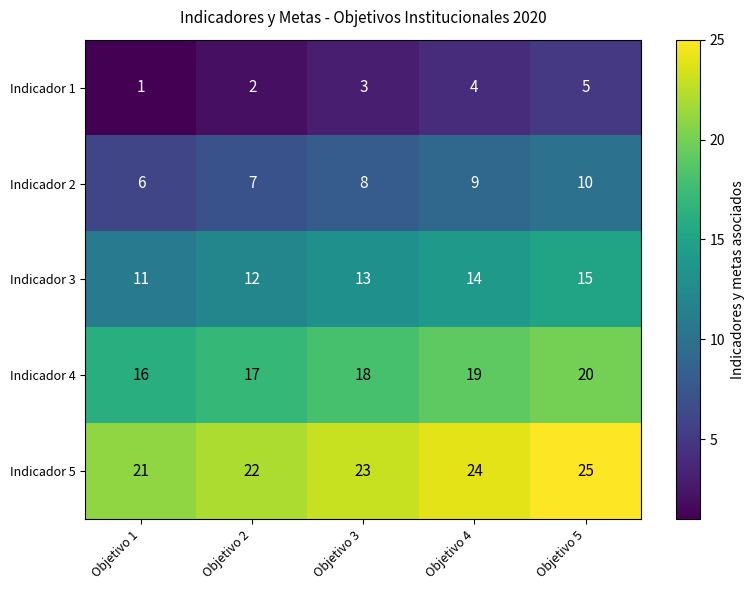

What is the difference between the highest and lowest values at Objetivo 5?

20